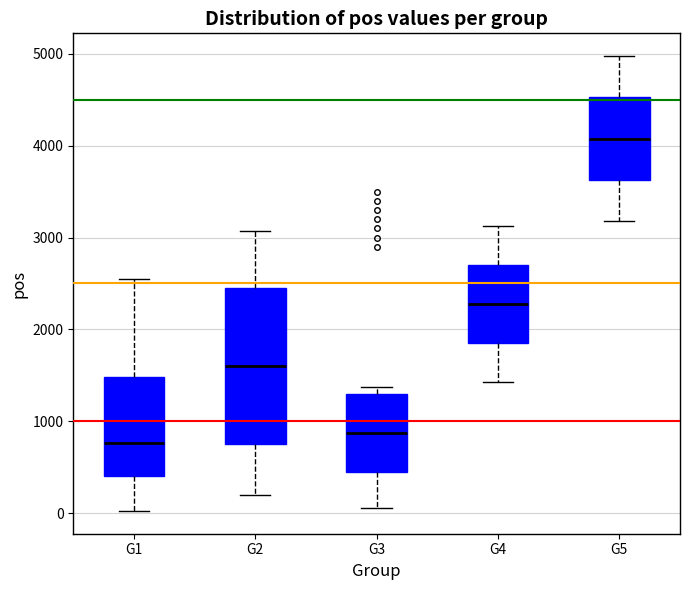

Reading left to right, transcribe this box plot: for each box, give where its median line is, the range the box spans, and where its two whiskers end, as read against the y-axis. The values are not printed on the chart, so give them approximately, as read against the axis.

G1: median 800, box 400 to 1500, whiskers 0 to 2500
G2: median 1600, box 800 to 2500, whiskers 200 to 3100
G3: median 900, box 500 to 1300, whiskers 100 to 1400
G4: median 2300, box 1900 to 2700, whiskers 1400 to 3100
G5: median 4100, box 3600 to 4500, whiskers 3200 to 5000